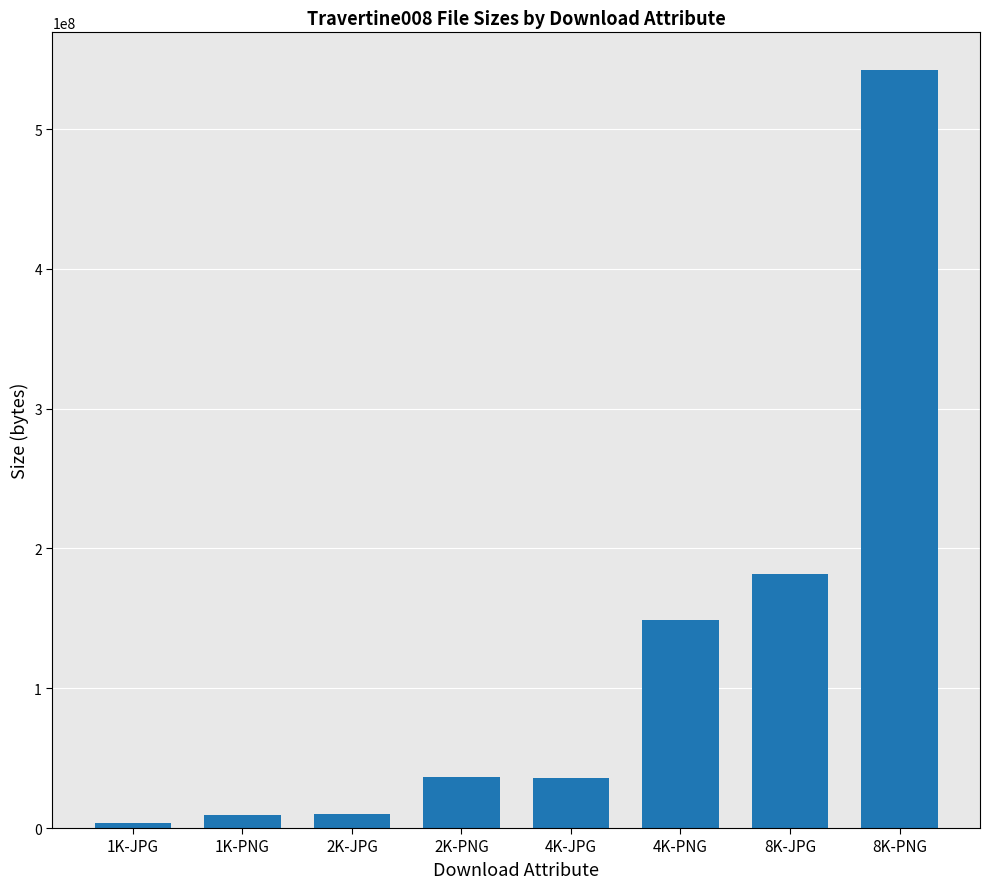

What is the minimum value shown in the chart?

3438660